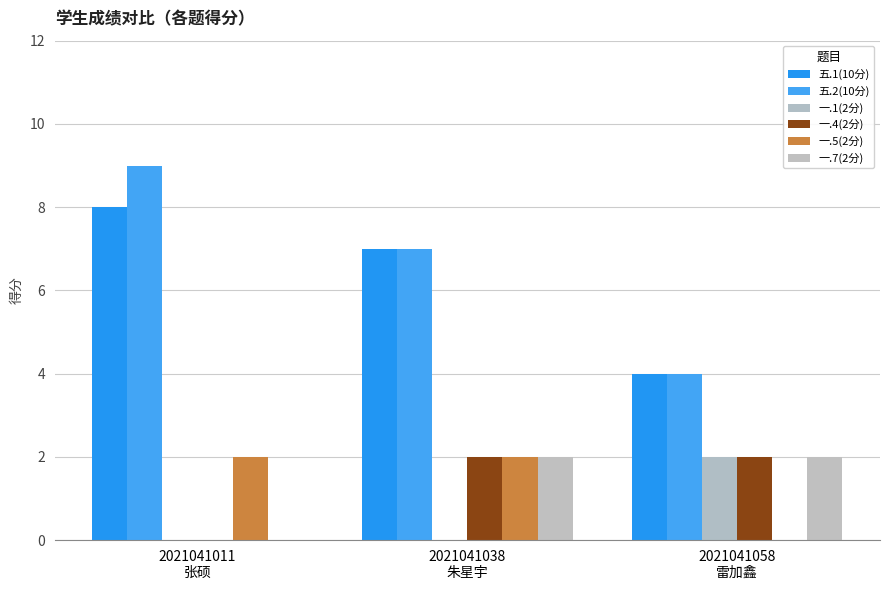

Which series has the largest range (max minus min)?

五.2(10分)